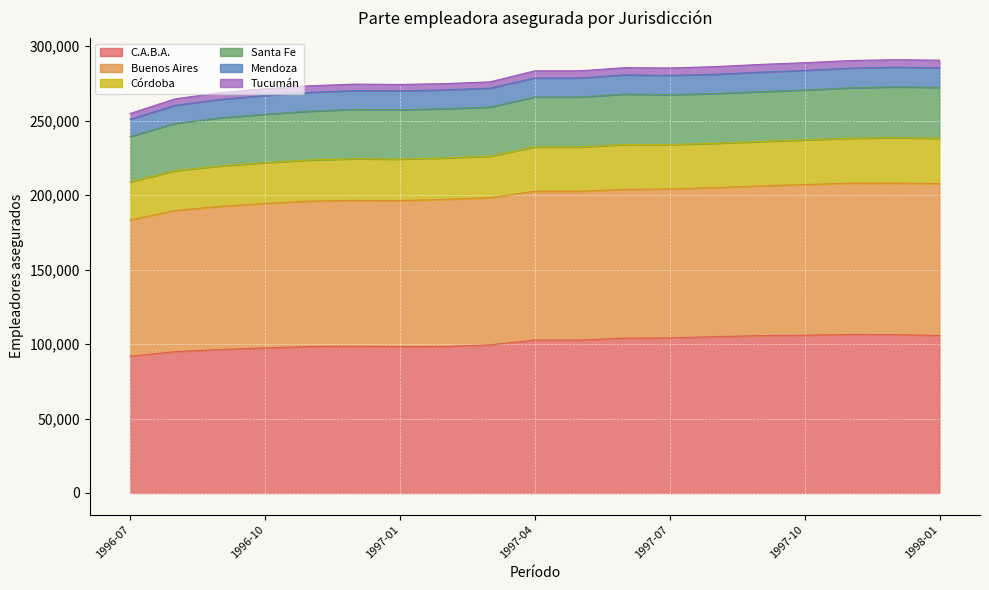

What is the highest value of the C.A.B.A. series?

106395